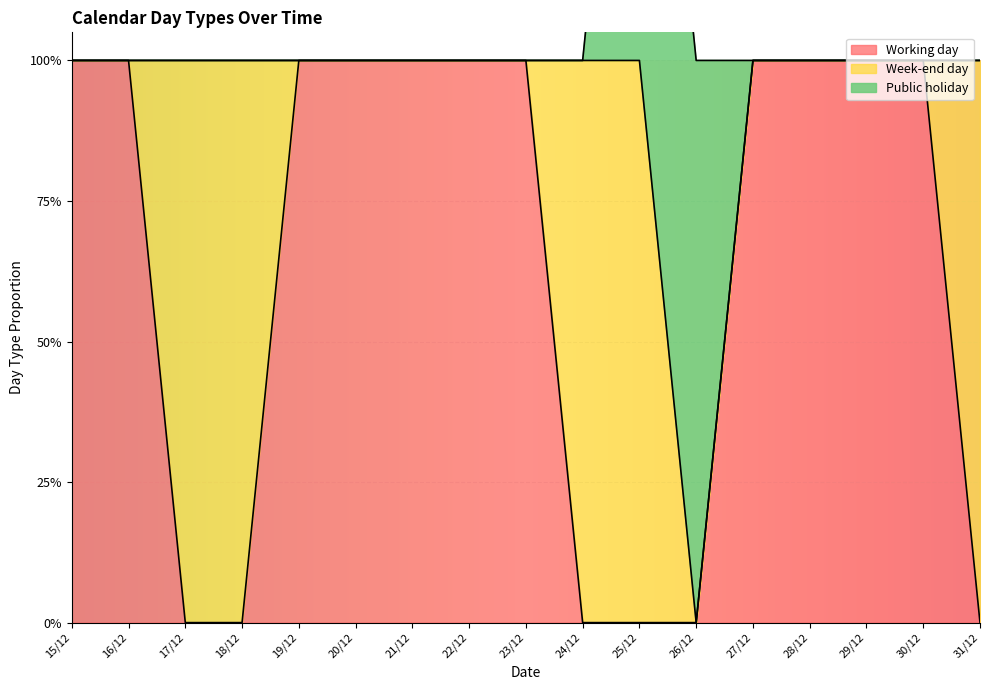

How many series are shown in this chart?

3